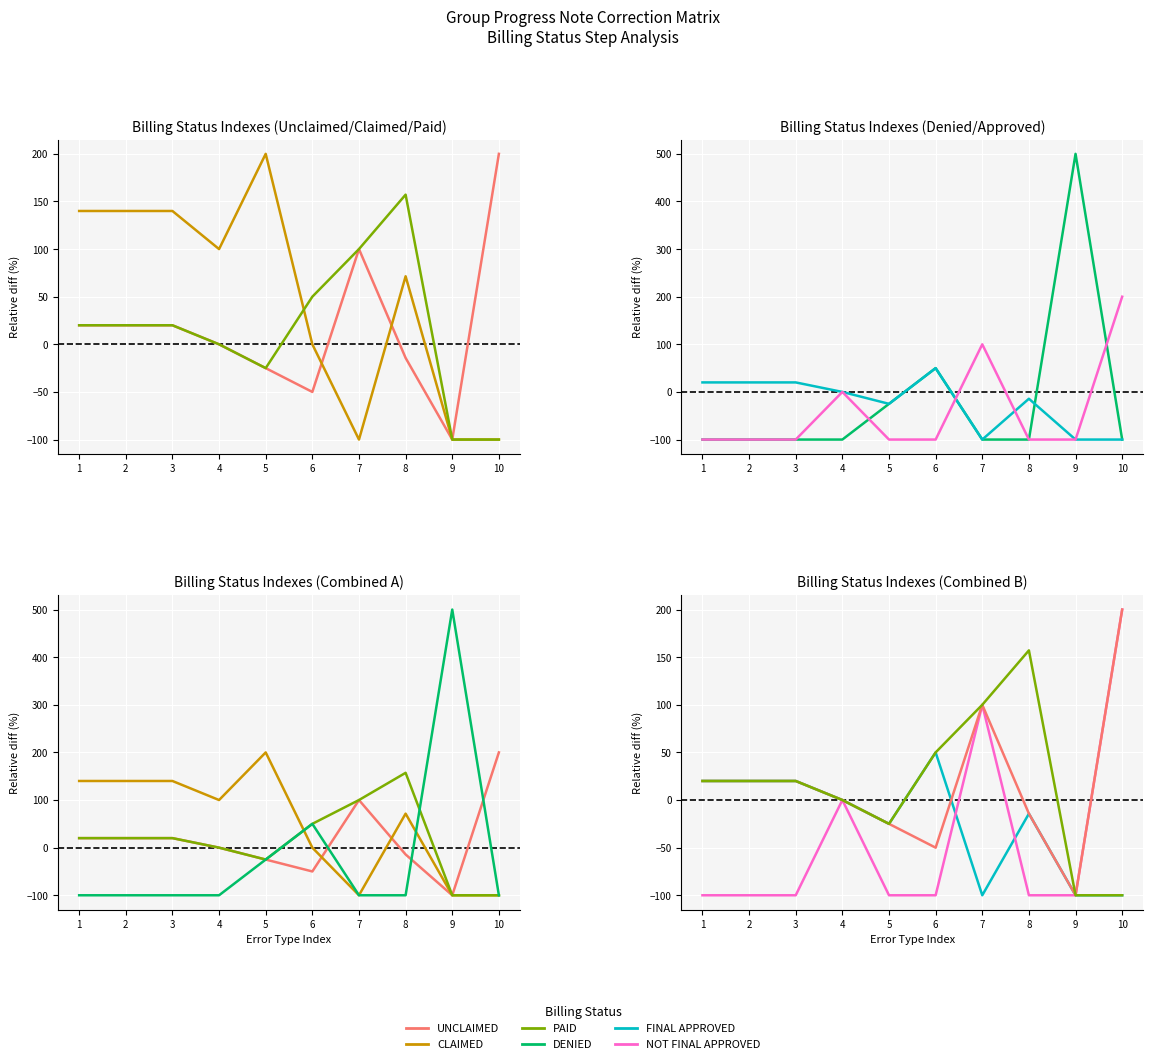

Count the number of categories in the chart.

10